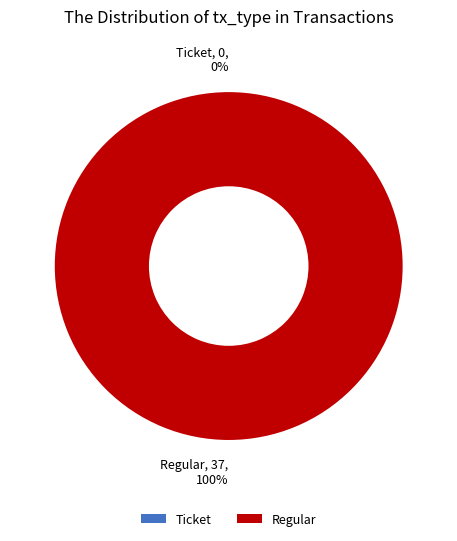

Which category has the smallest portion of the pie?

Ticket